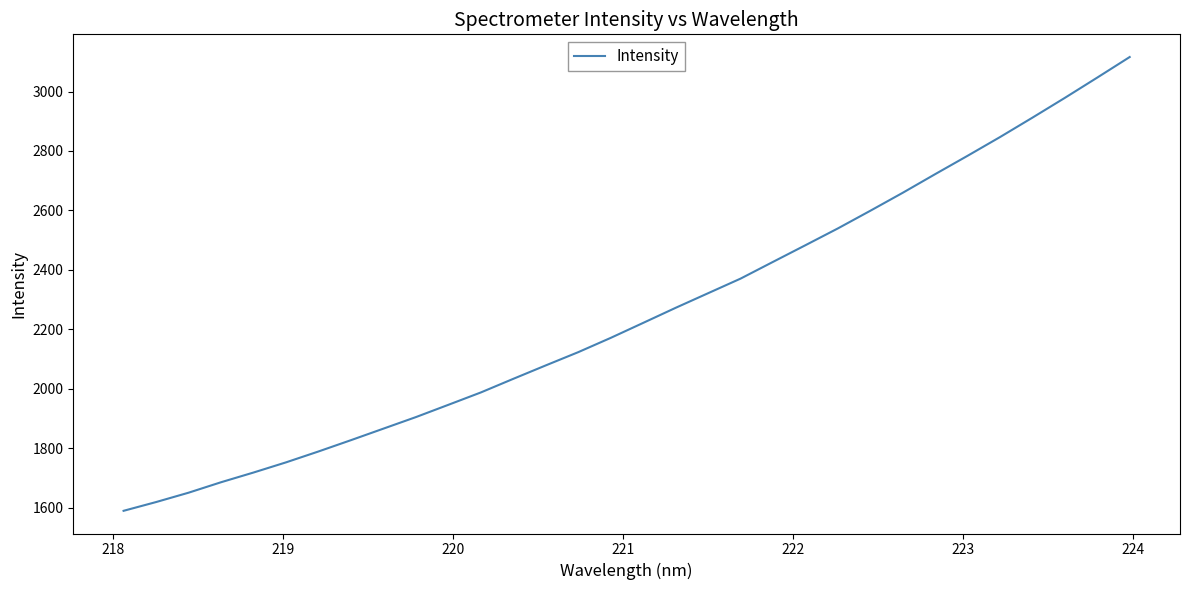

What is the smallest value displayed?

1589.9